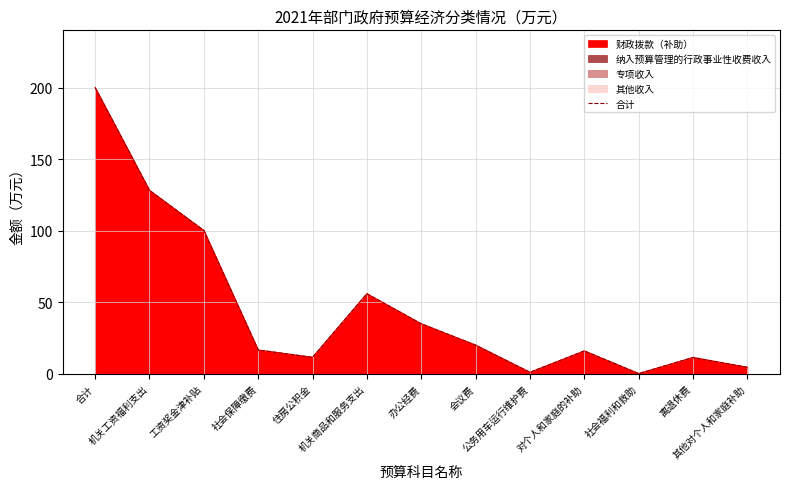

What is the sum of all values?

599.9